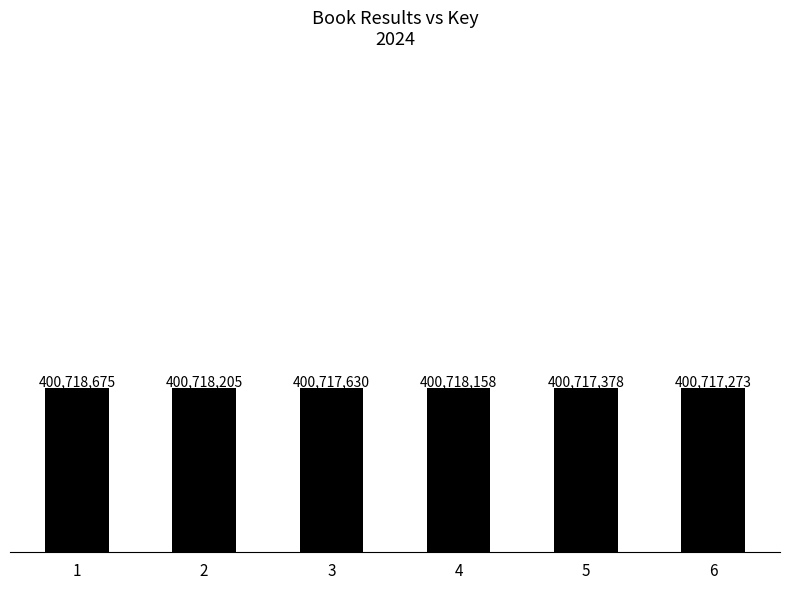

What is the average value?

400717886